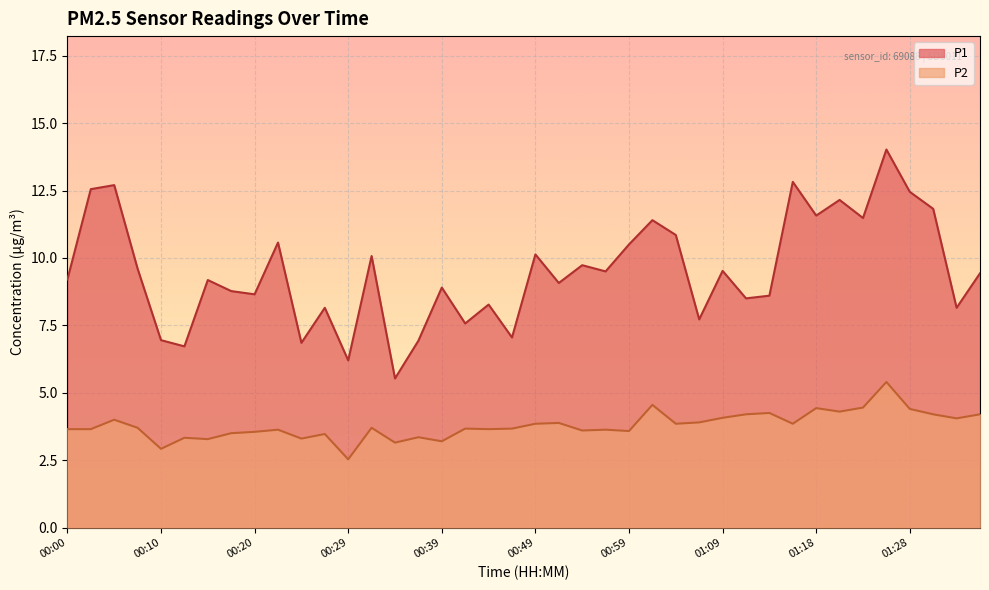

What is the label of the 15th point from the right?

01:01